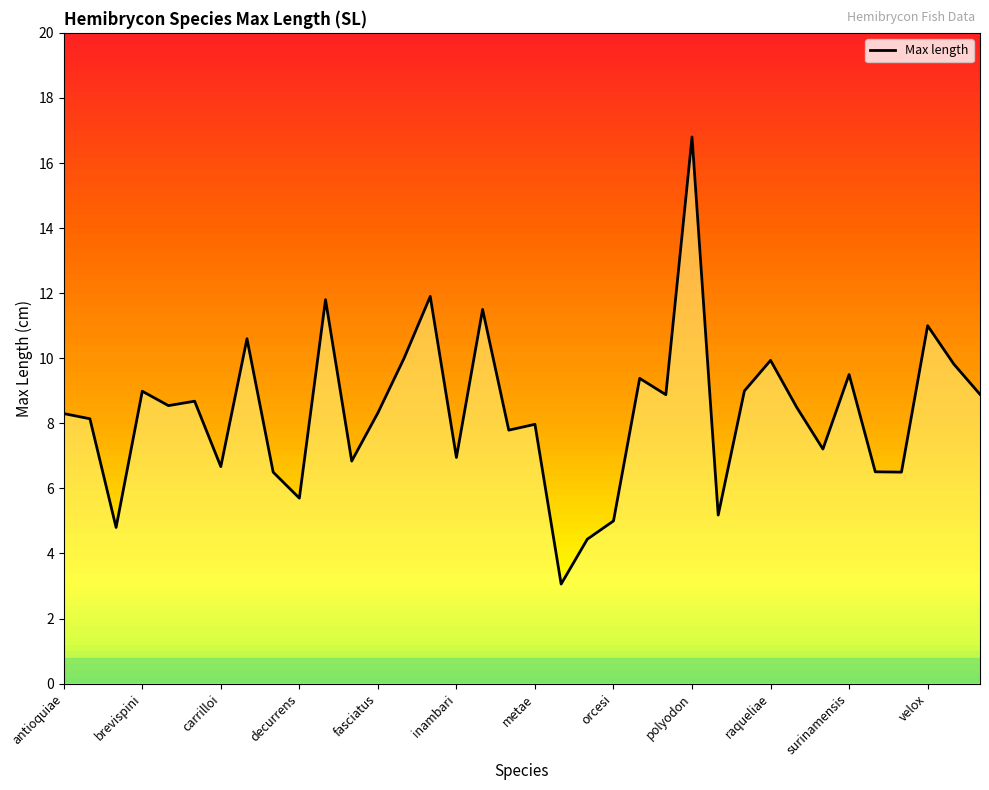

How many categories are shown in the chart?

36